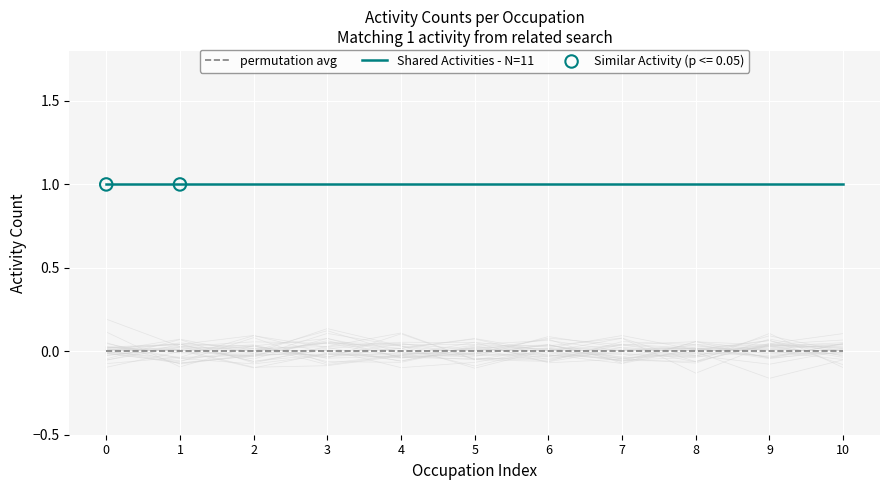

Which series has the largest total across all categories?

Shared Activities - N=11